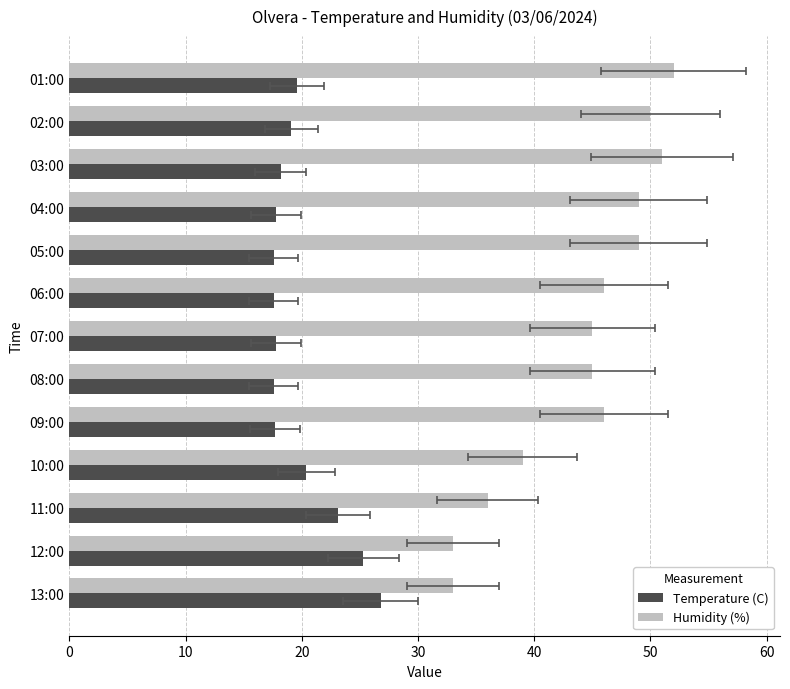

At how many categories does at least one series exceed 20?

13